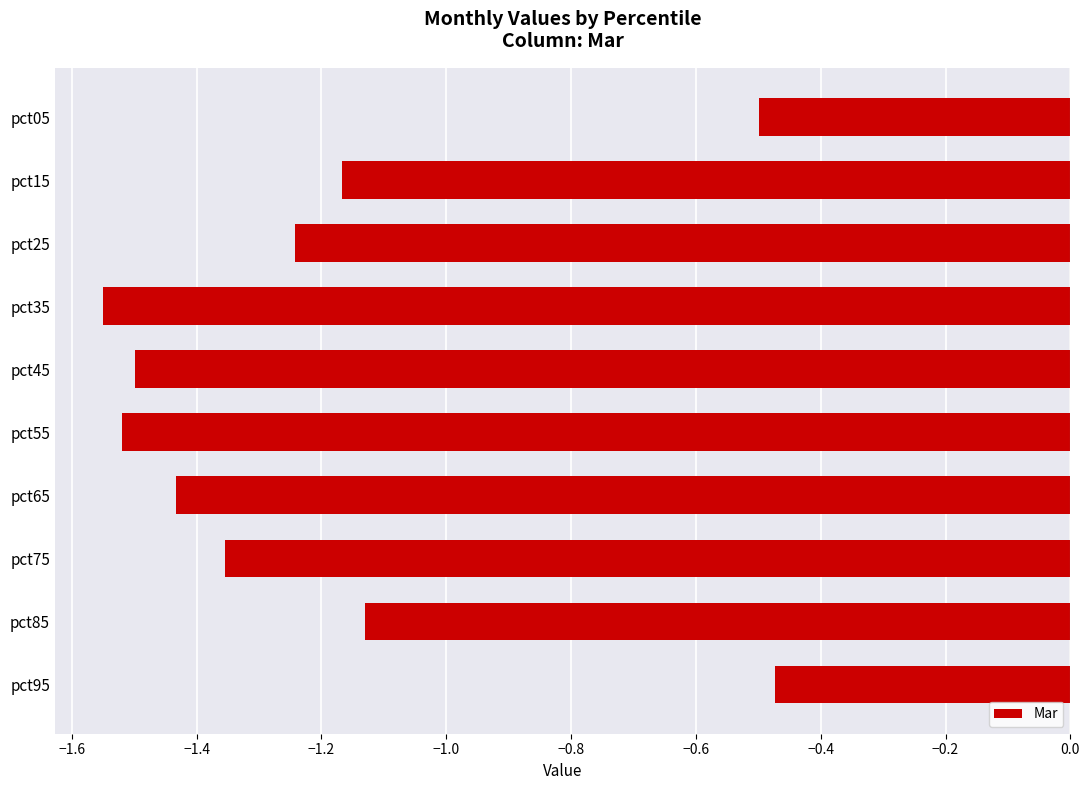

Are the bars horizontal?

Yes